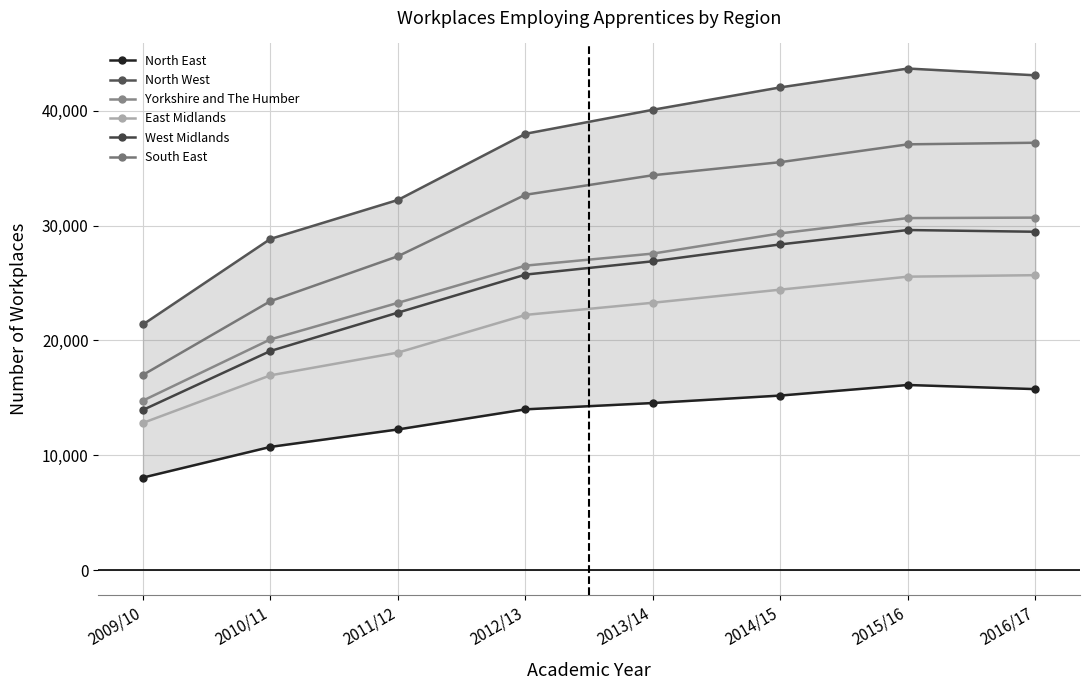

In North East, how many points are higher than both neighbors (excluding endpoints)?

1